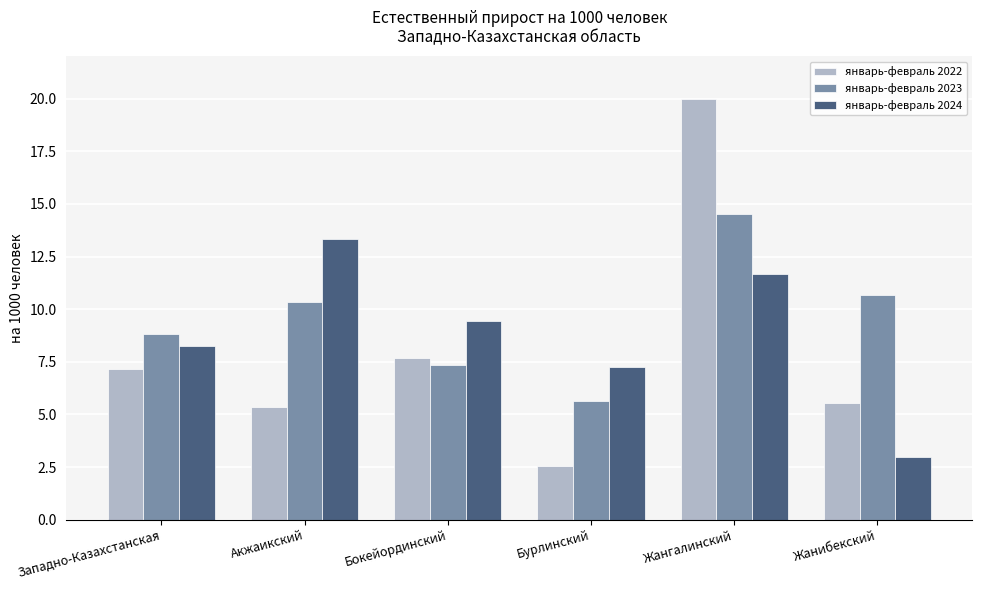

What are all the series names shown in the legend?

январь-февраль 2022, январь-февраль 2023, январь-февраль 2024